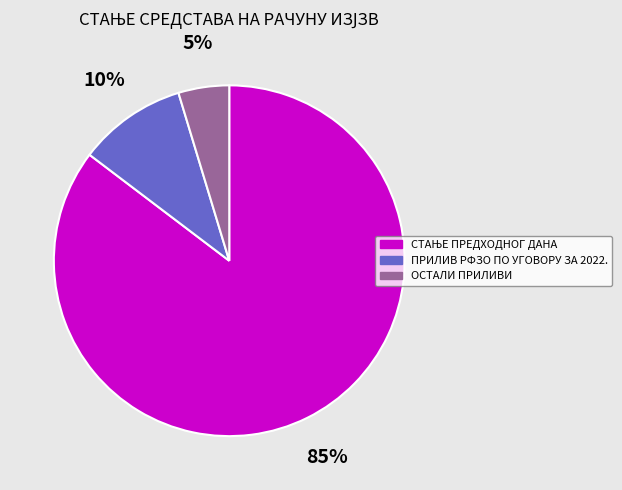

Count the number of slices in the pie.

3